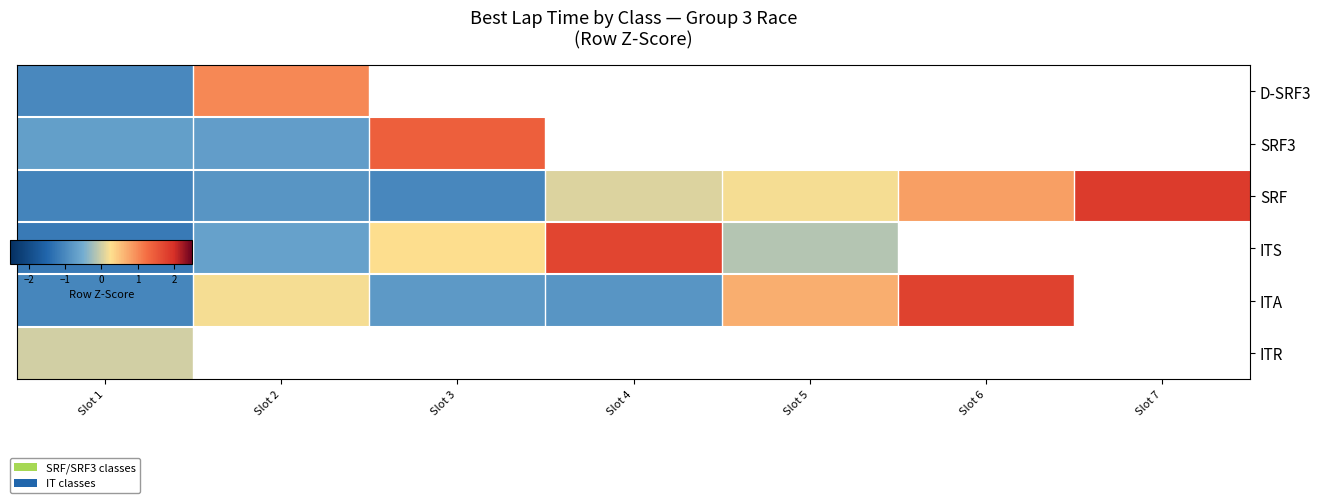

At which label is ITR closest to 0?

Slot 1